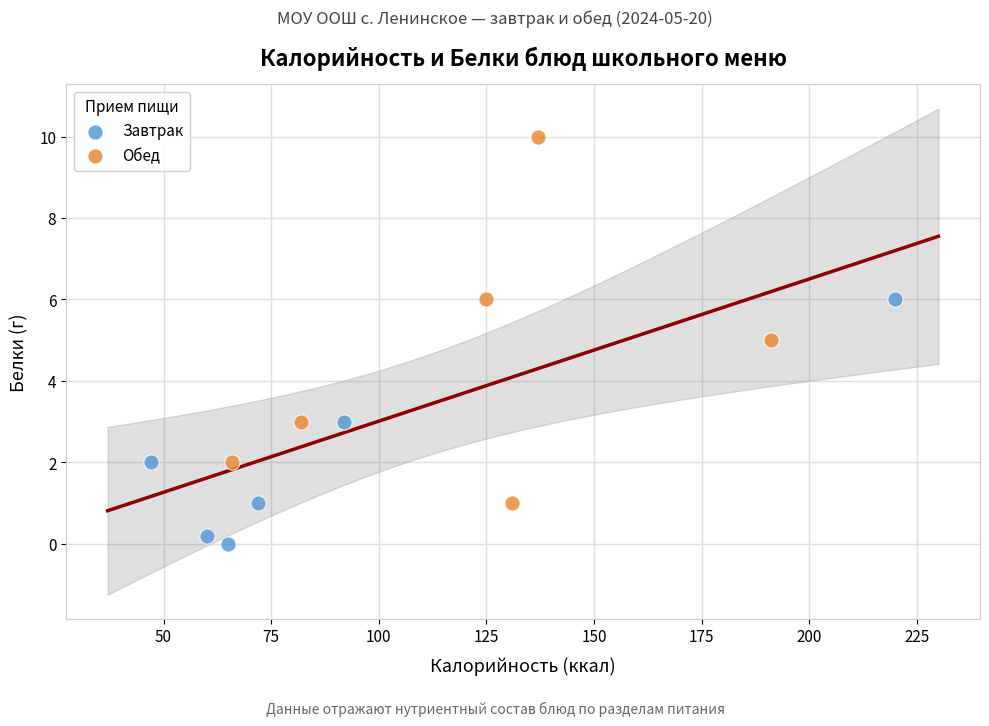

Which series contains the lowest Y value?

Завтрак